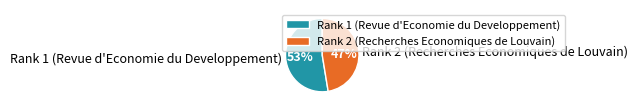

What is the smallest slice in the pie chart?

Rank 2 (Recherches Economiques de Louvain)